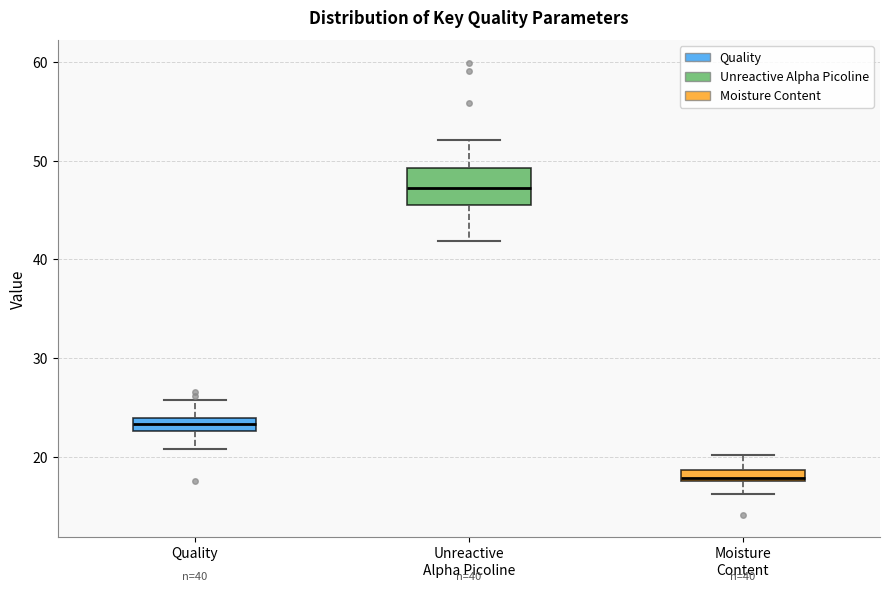

Which box's median line is the highest?

Unreactive Alpha Picoline